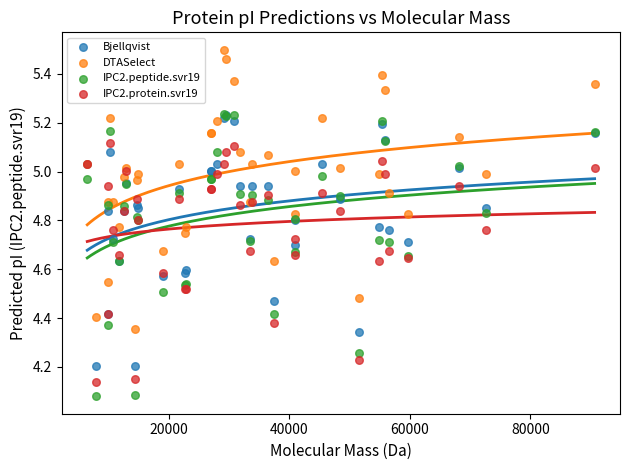

What are all the series names shown in the legend?

Bjellqvist, DTASelect, IPC2.peptide.svr19, IPC2.protein.svr19